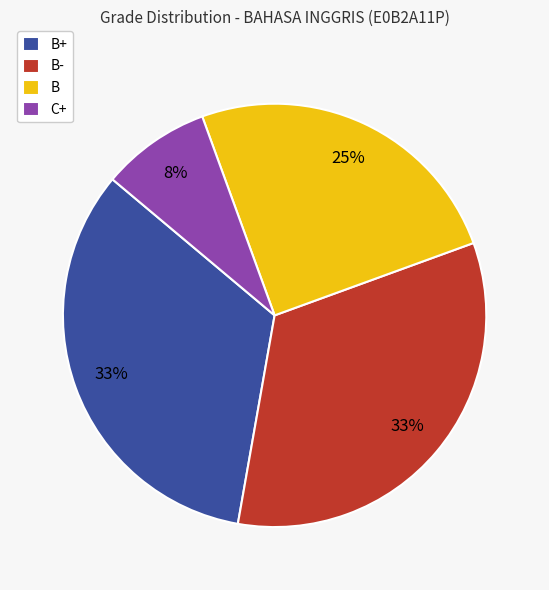

Is B the majority of the pie?

No